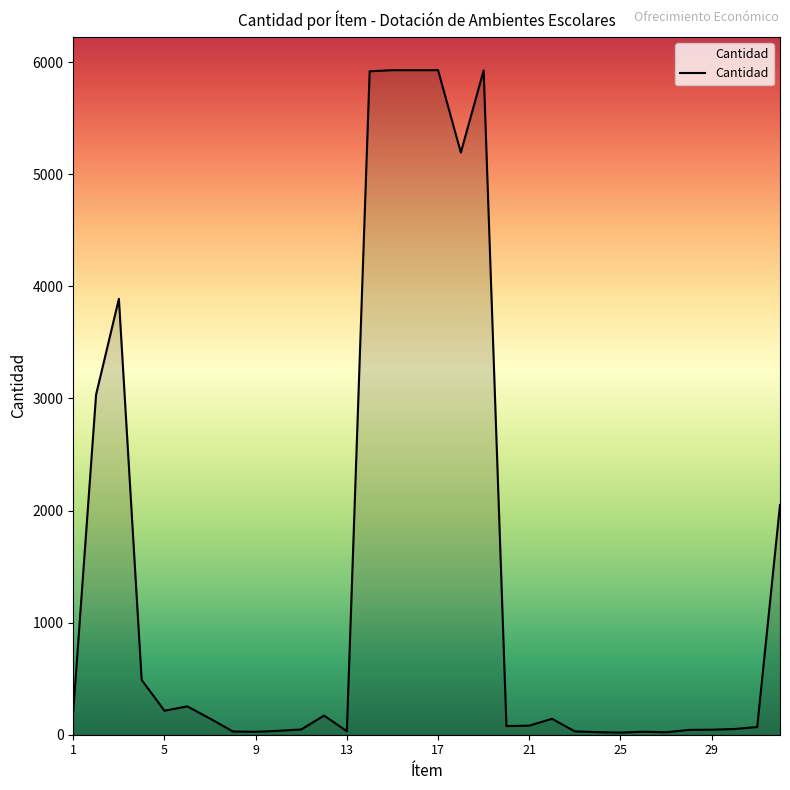

What is the difference between the maximum and minimum values?

5910